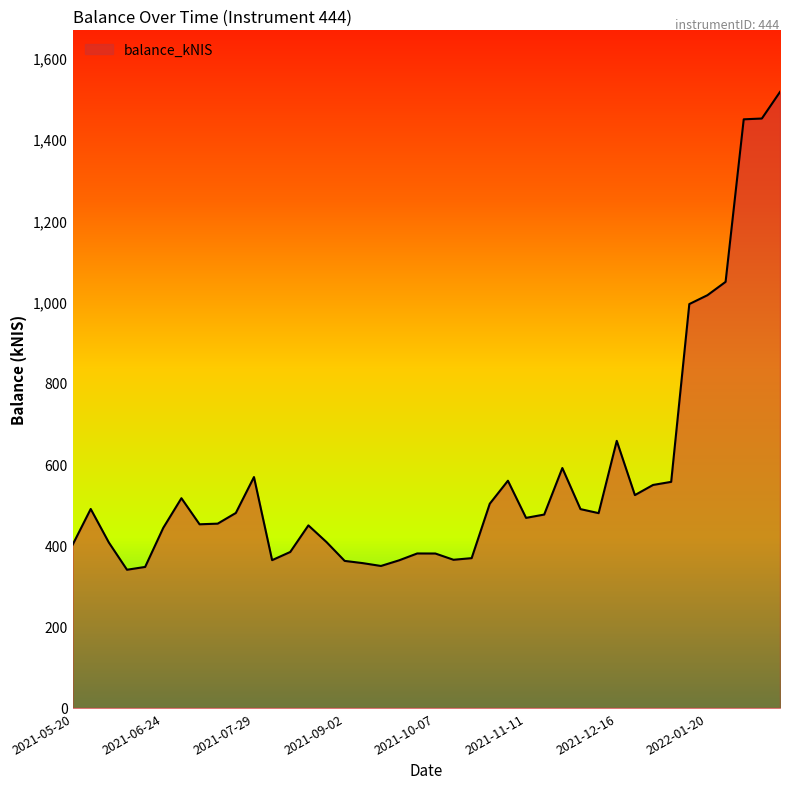

What is the smallest value displayed?

340.1